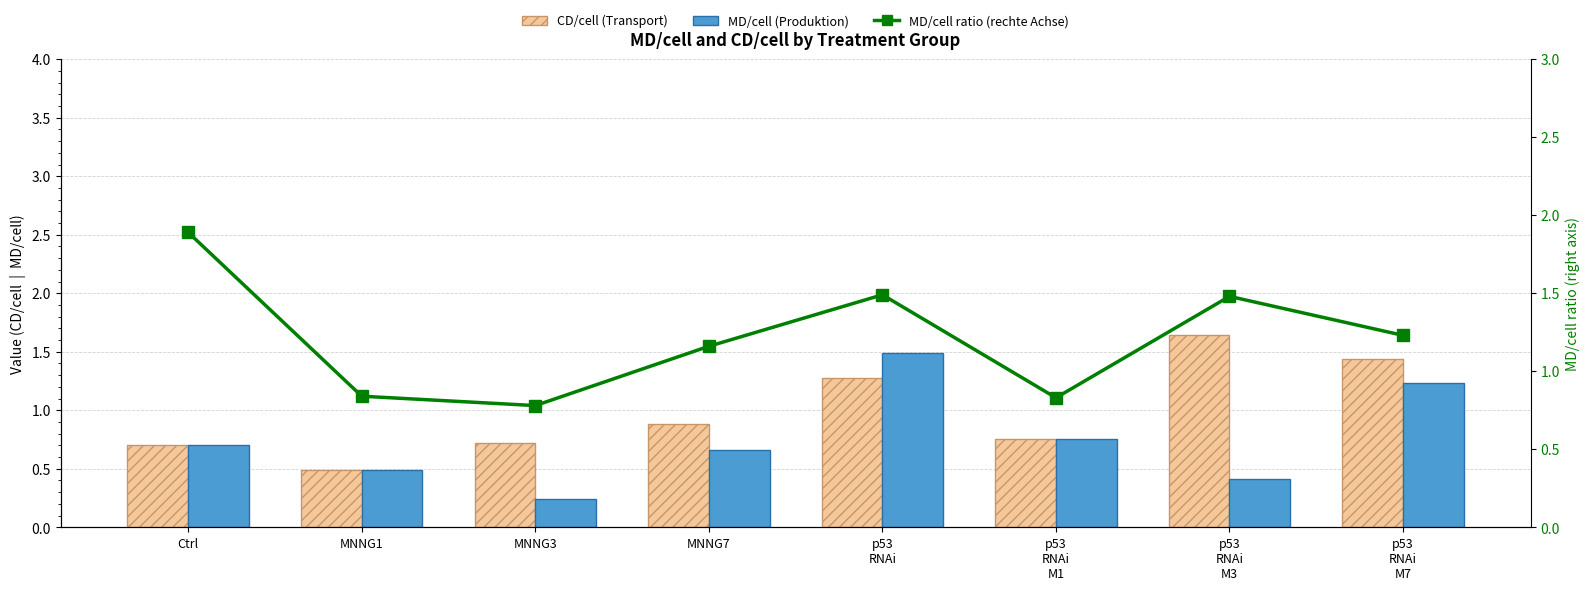

Between MNNG3 and p53
RNAi
M1, which series saw the biggest shift?

MD/cell (Produktion)